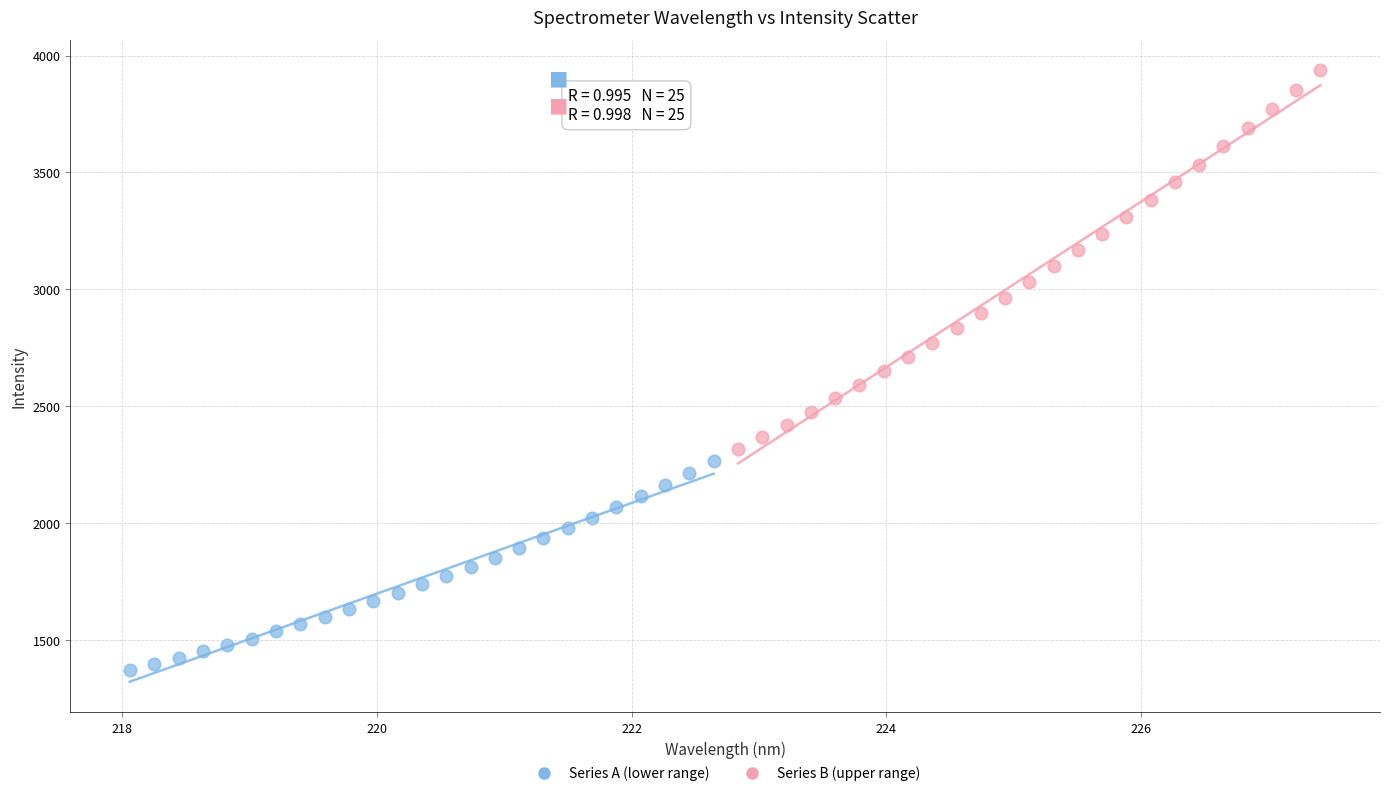

Which series contains the highest Y value?

Series B (upper range)